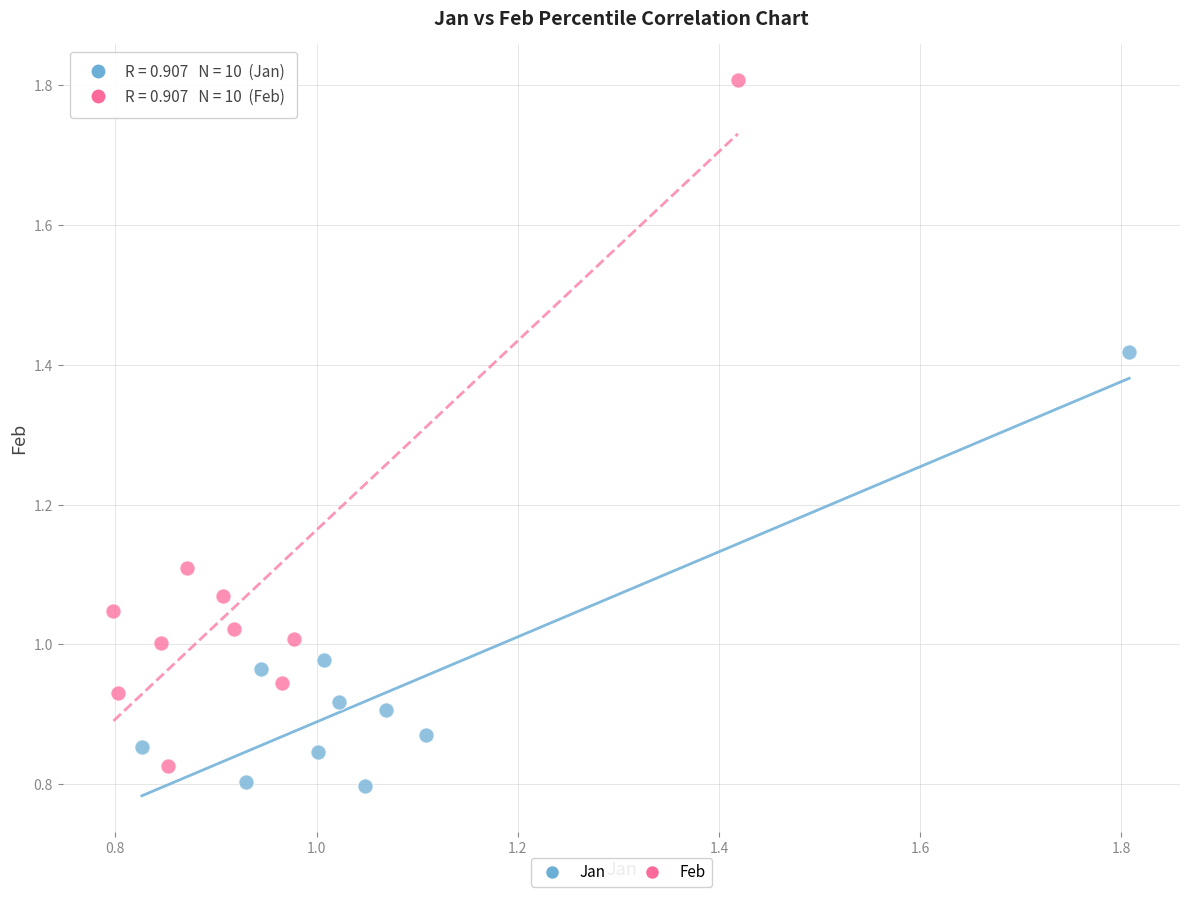

Which series reaches the maximum Y coordinate?

Feb